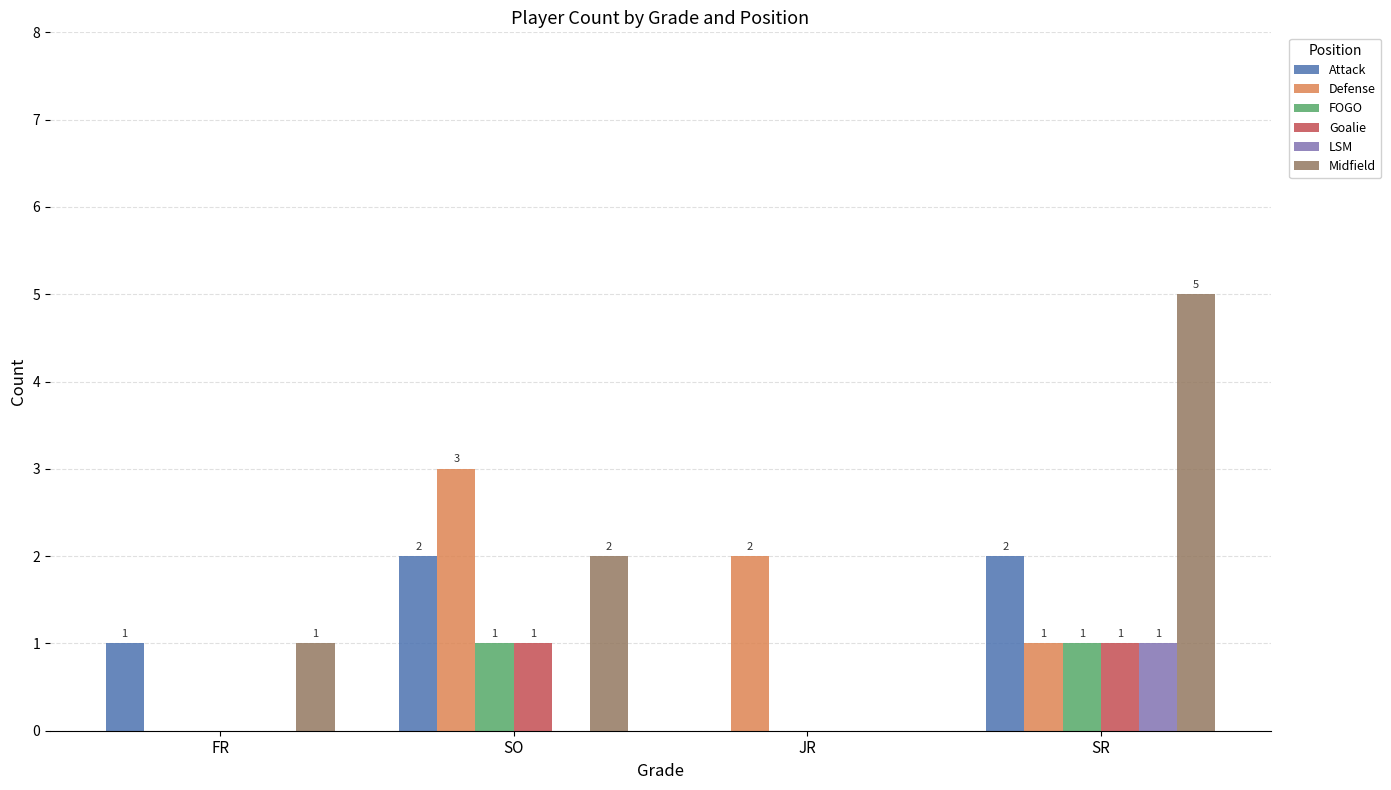

Which series has the widest spread of values?

Midfield